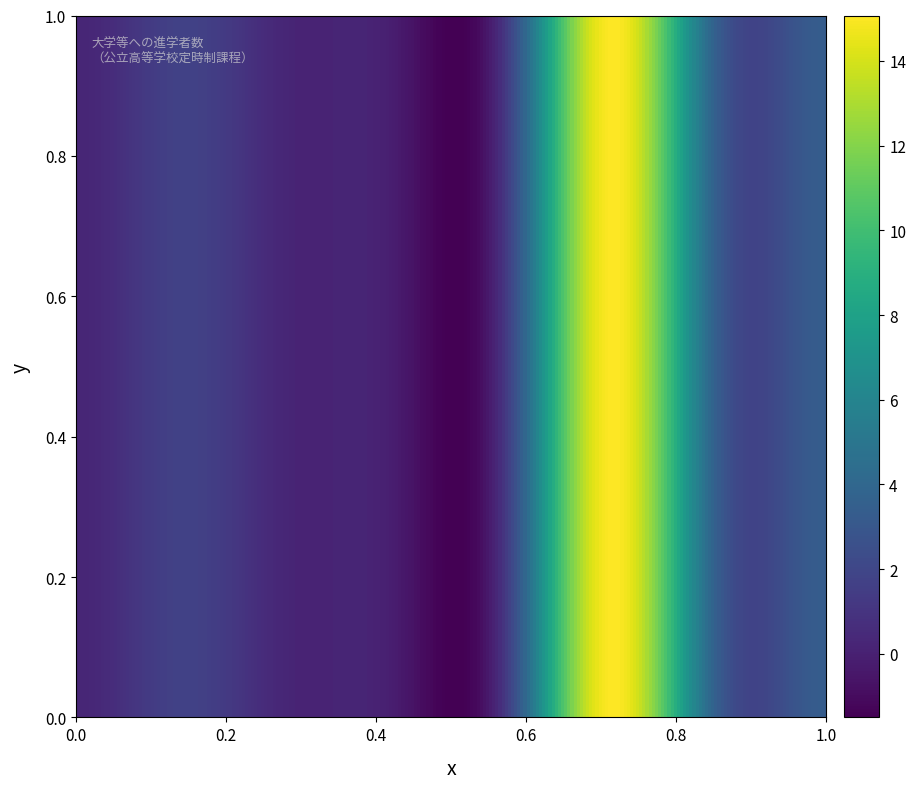

How many 普通科 values are between 0 and 4?

7